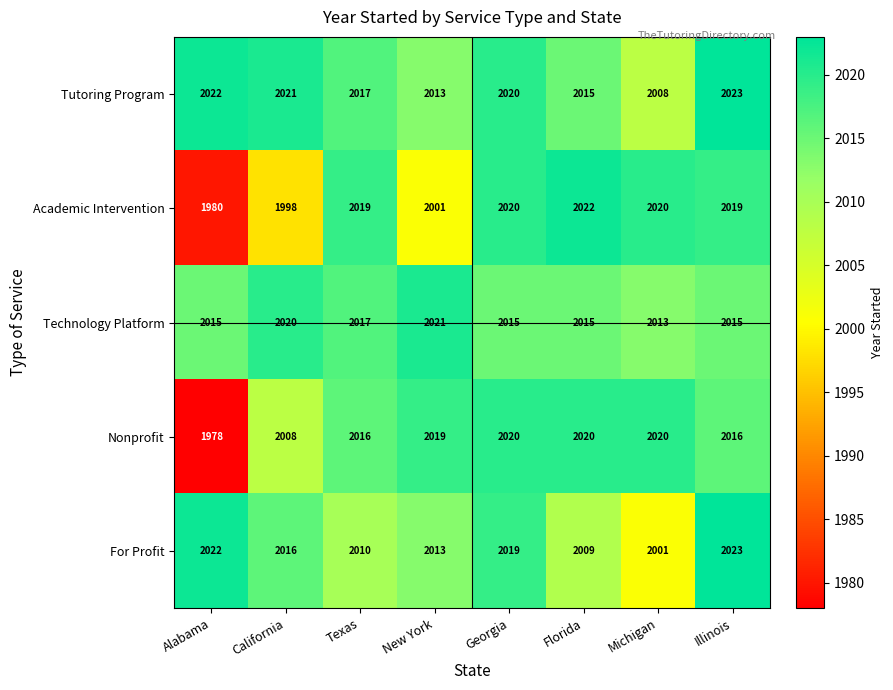

The value of Tutoring Program at Alabama is 2022. True or false?

True